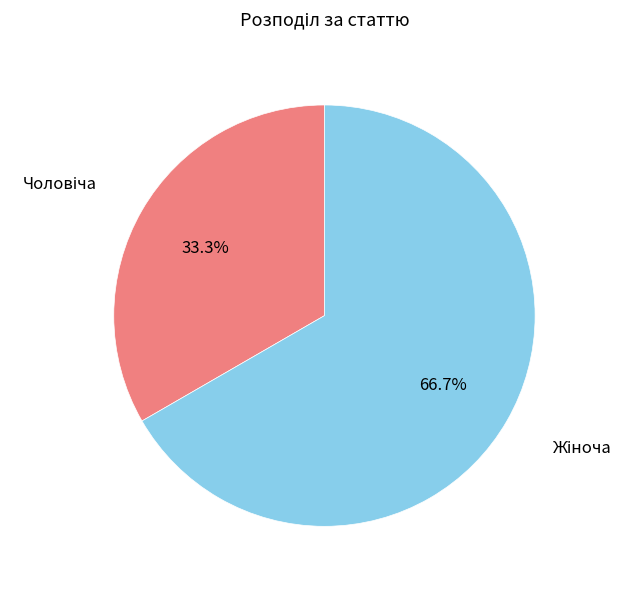

Is there any slice that represents more than half of the pie?

Yes